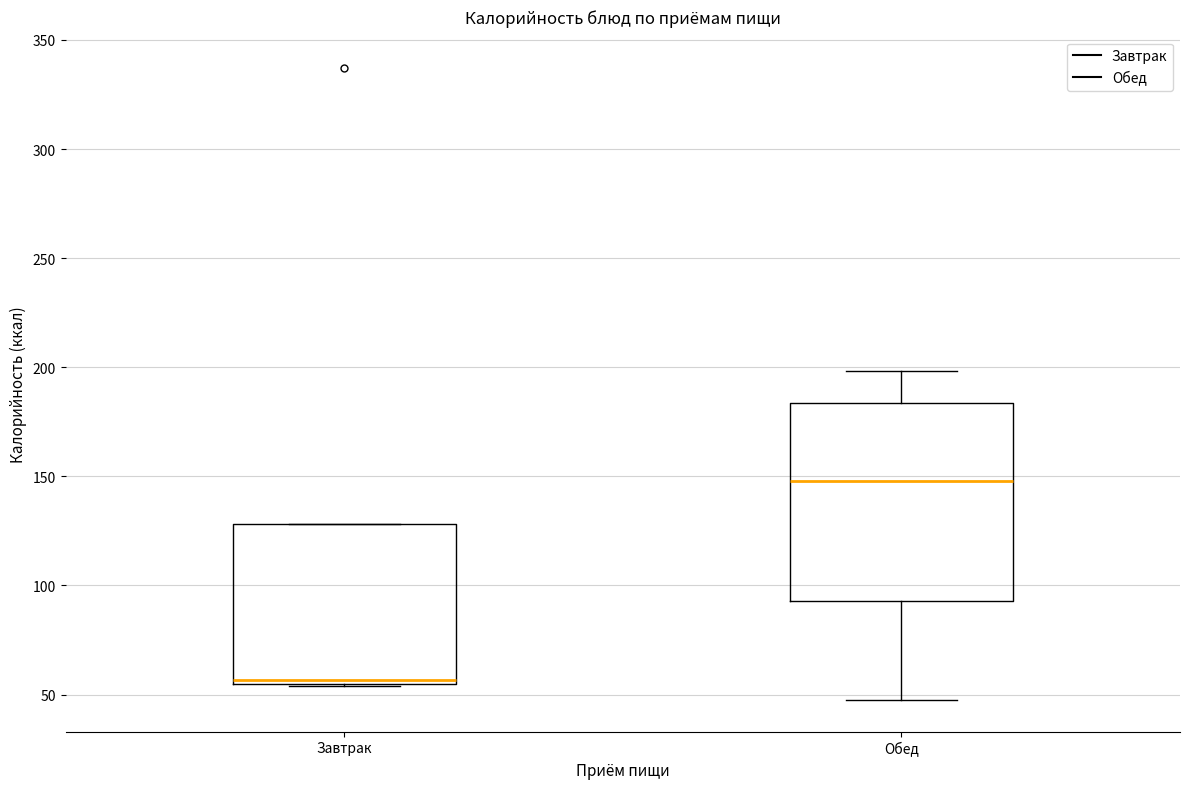

Where does the upper whisker of the box for Обед end on the y-axis? The values are not printed on the chart, so give them approximately, as read against the axis.

200